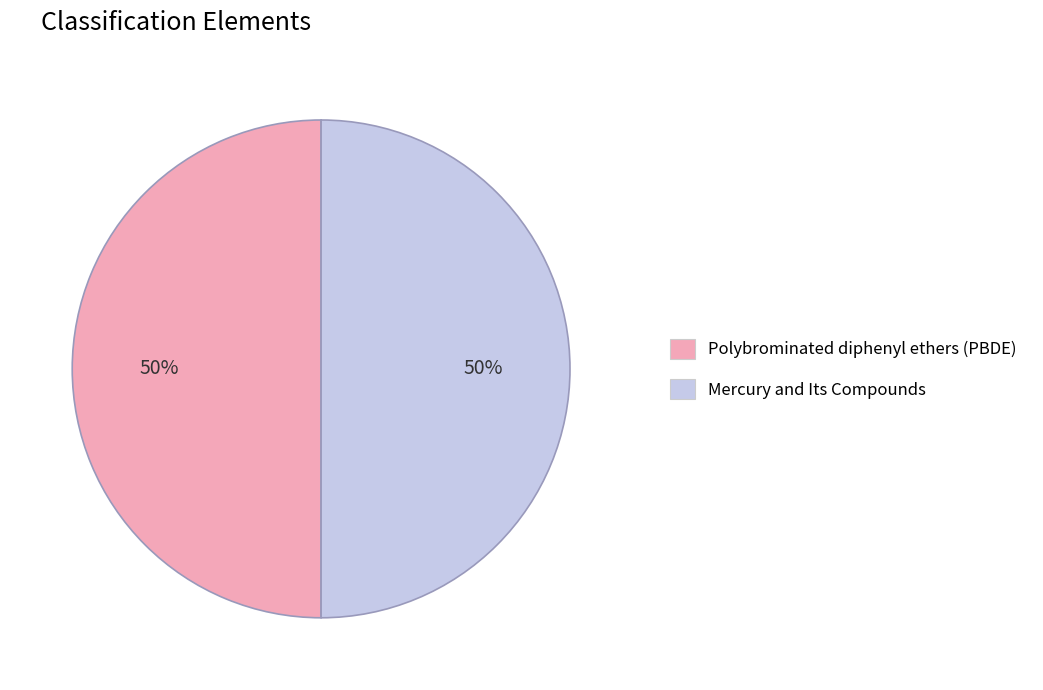

What is the ratio of the value at Mercury and Its Compounds to the value at Polybrominated diphenyl ethers (PBDE)?

1.0